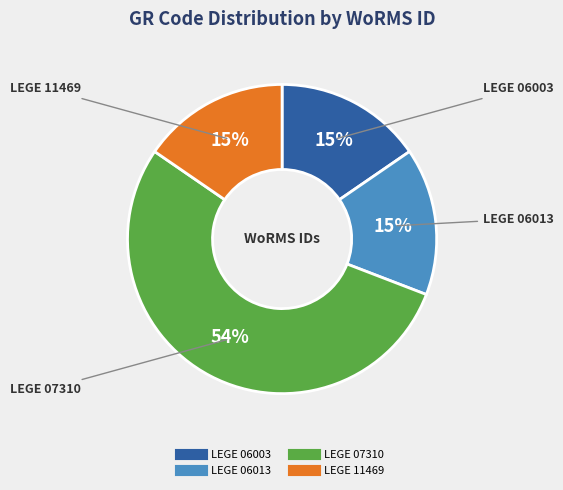

Is LEGE 06013 the majority of the pie?

No